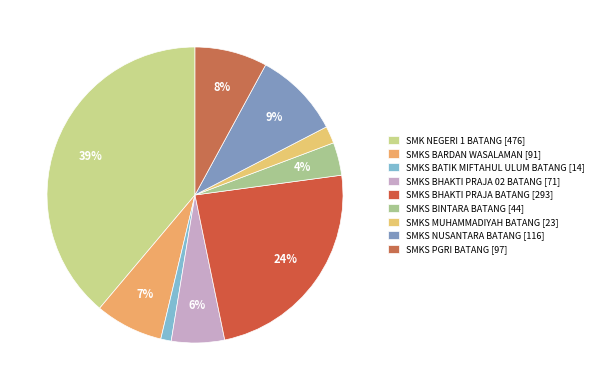

Does SMKS BHAKTI PRAJA 02 BATANG account for over 50% of the chart?

No